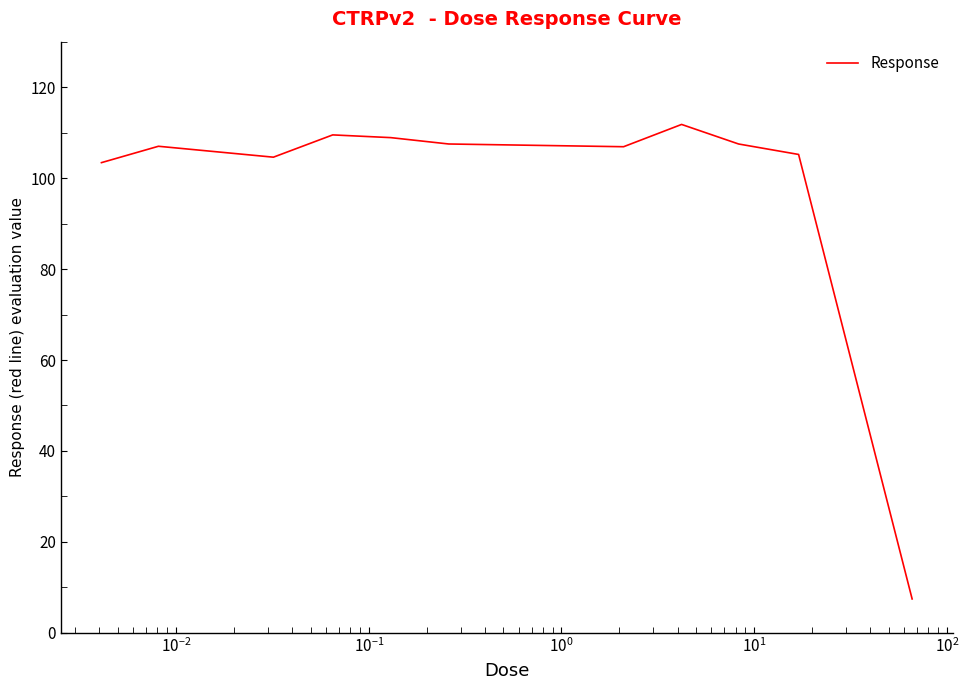

What is the difference between the maximum and minimum values?

104.3